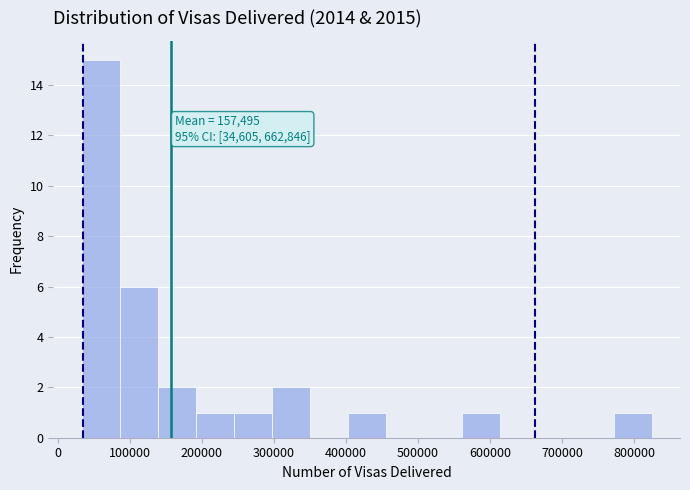

Over which range of the x-axis is the bar tallest?

30000 to 90000